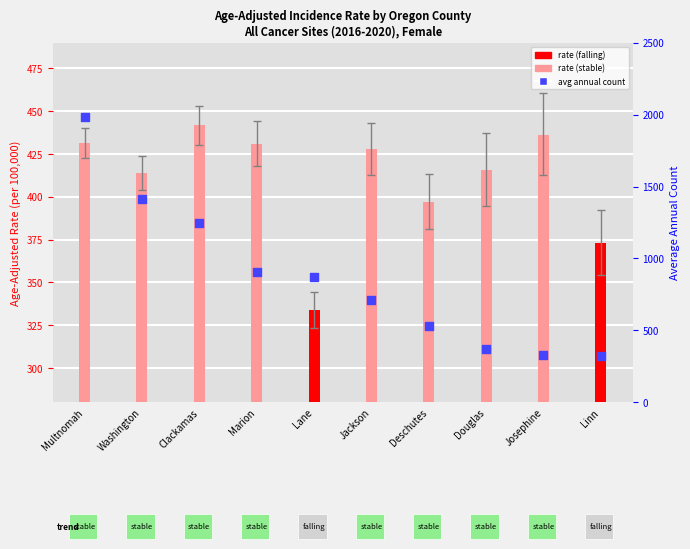

Is the value of Avg Annual Count at Deschutes greater than the value of Age-Adjusted Rate at Lane?

Yes